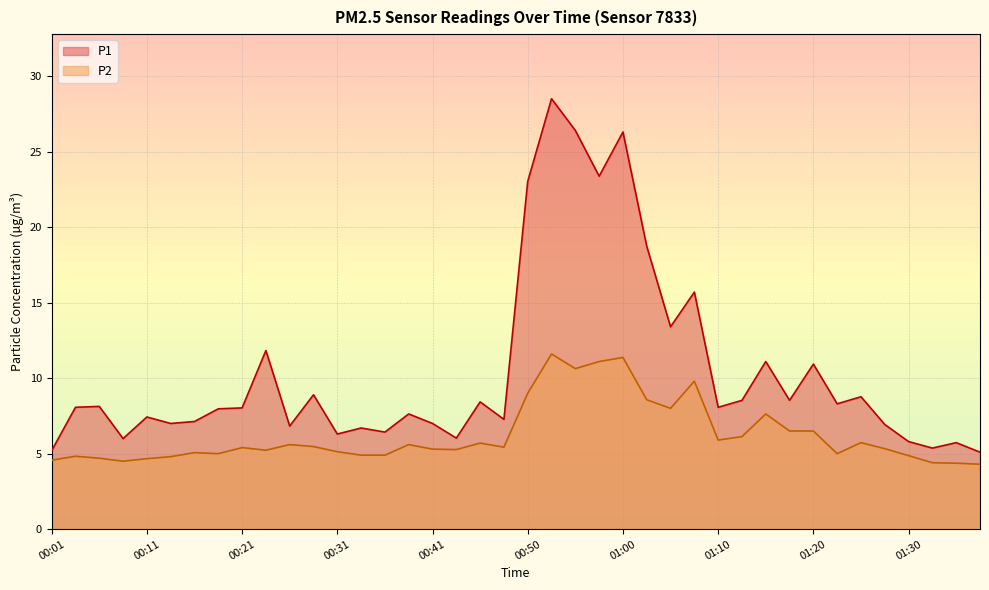

What is the minimum value shown in the chart?

4.3